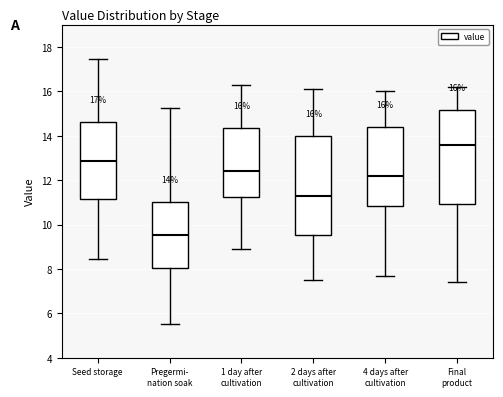

Which box is the tallest, from its lower edge to its upper edge?

2 days after cultivation